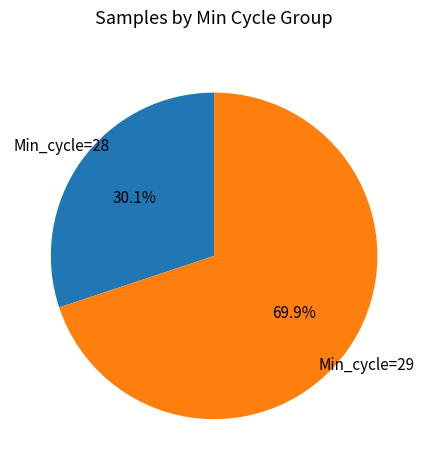

How many slices are in this pie chart?

2